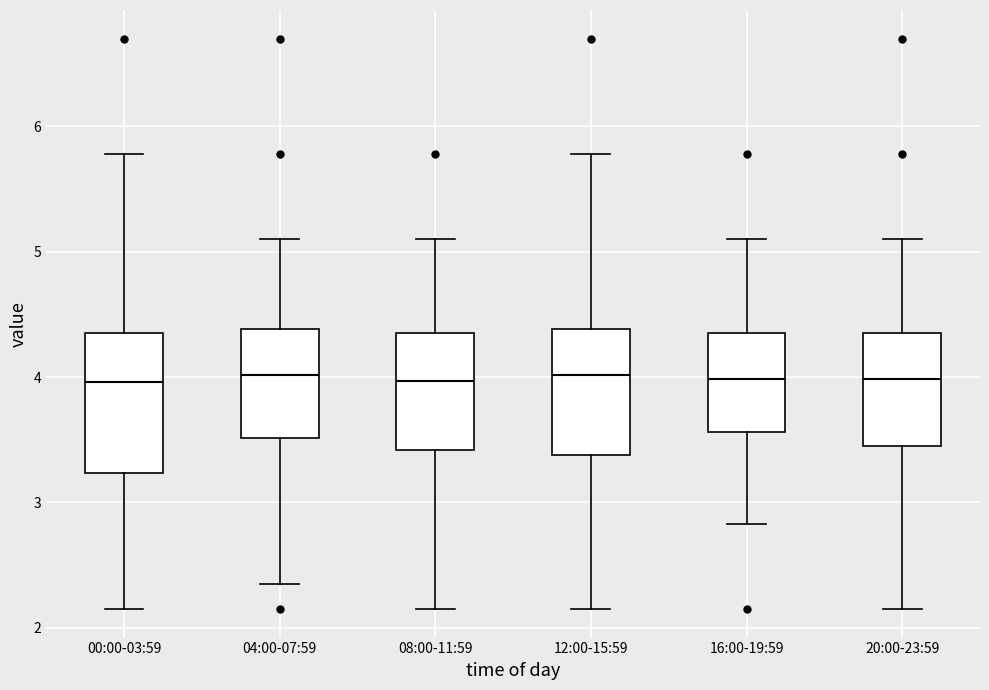

Comparing the boxes themselves (not the whiskers), which one is the tallest?

00:00-03:59